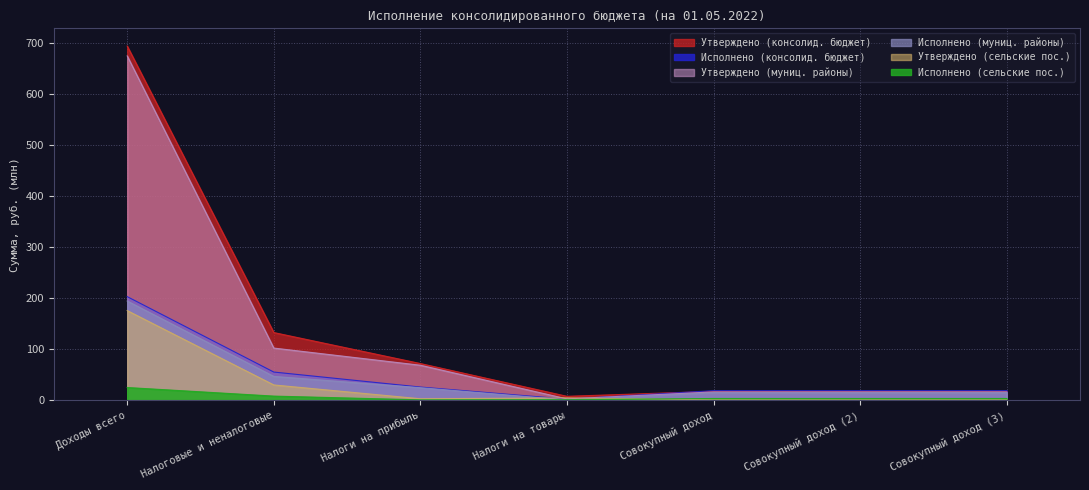

Which series has the largest total across all categories?

Утверждено (консолид. бюджет)